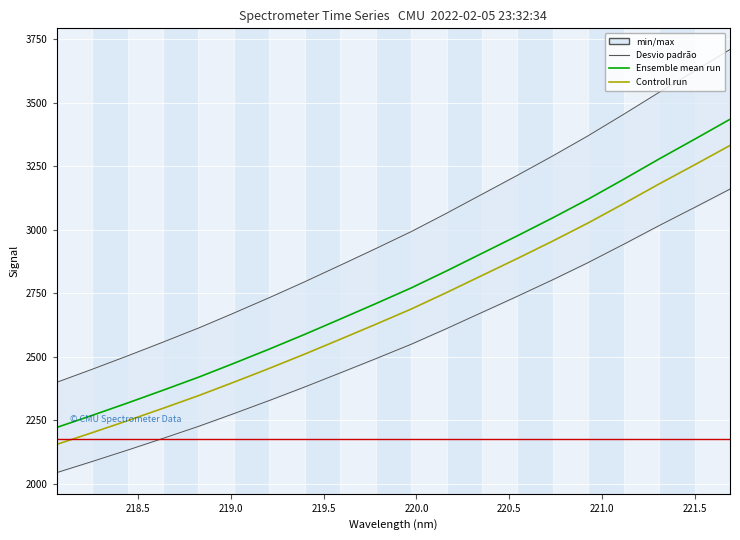

The chart shows a value of 2802.7 at 220.7354. True or false?

True